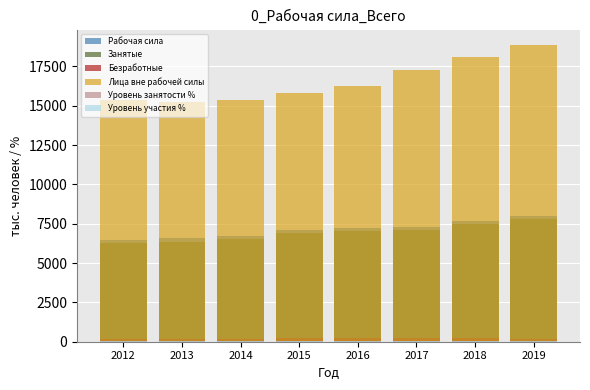

What is the value of the Уровень участия % bar at the 7th from the left?

29.8